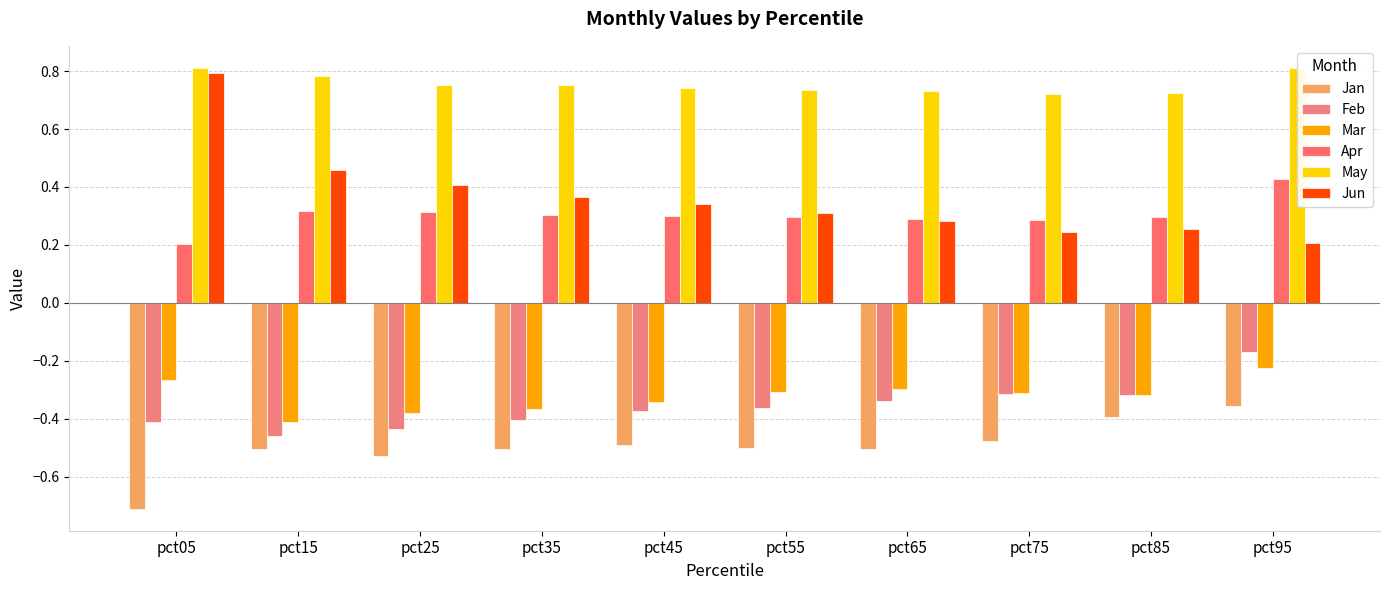

Are the bars horizontal?

No